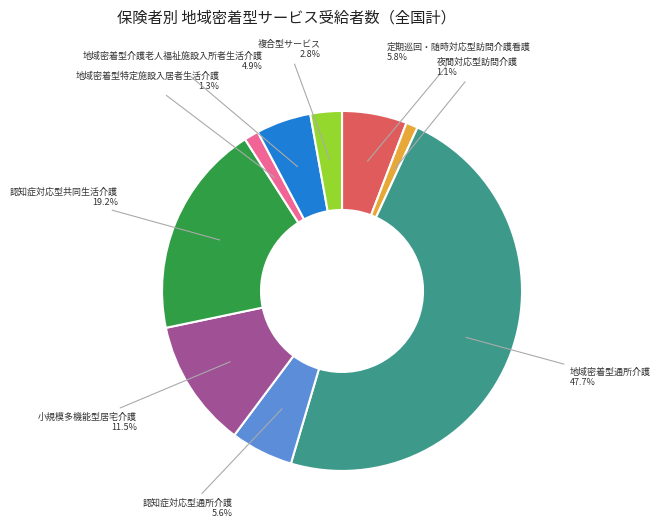

Is there a majority slice in this chart?

No